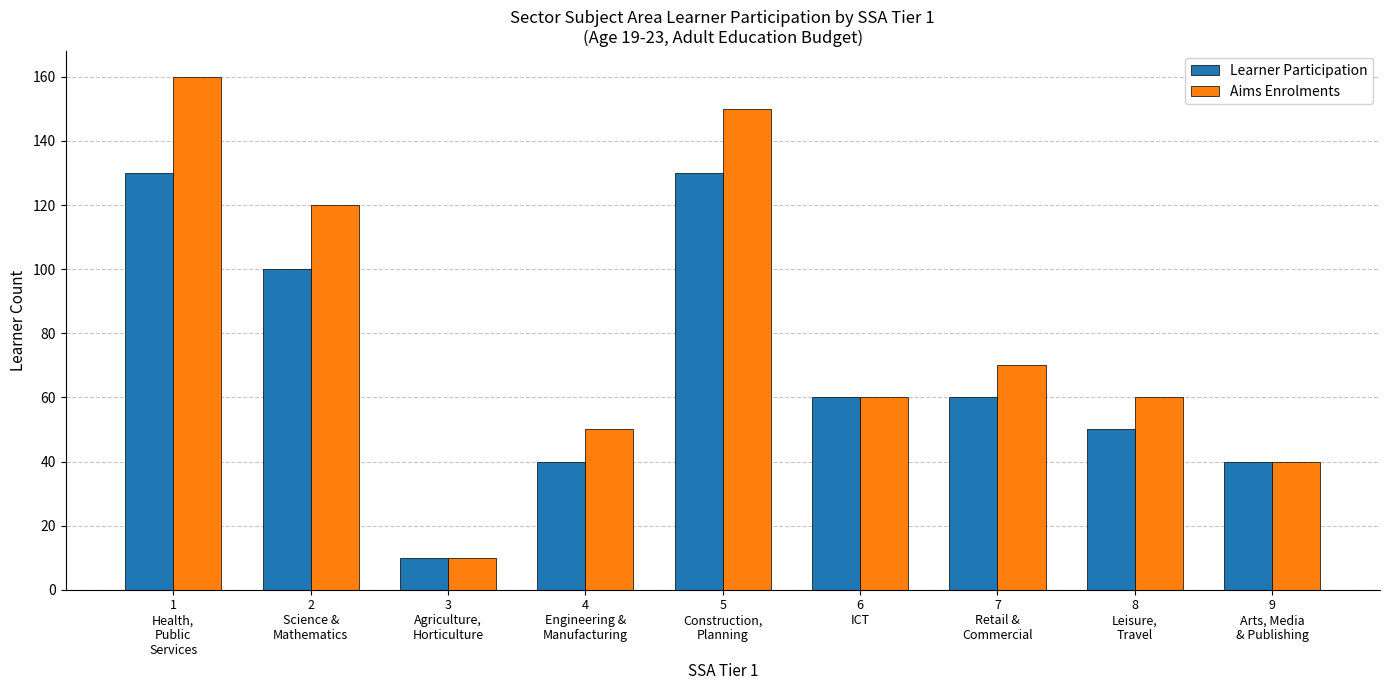

What is the greatest value displayed?

160